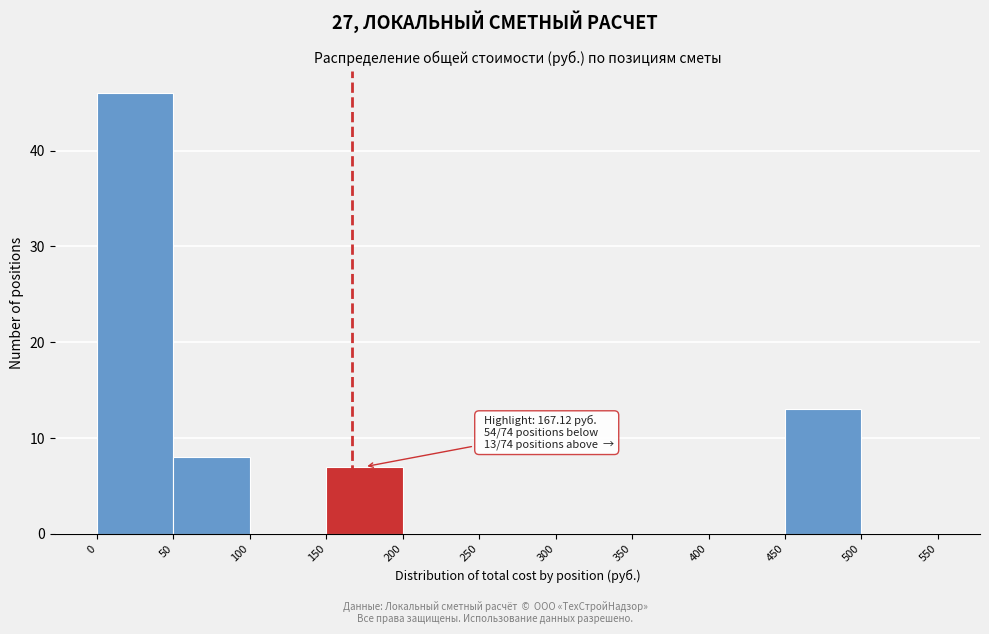

Over which range of the x-axis is the bar tallest?

0 to 50